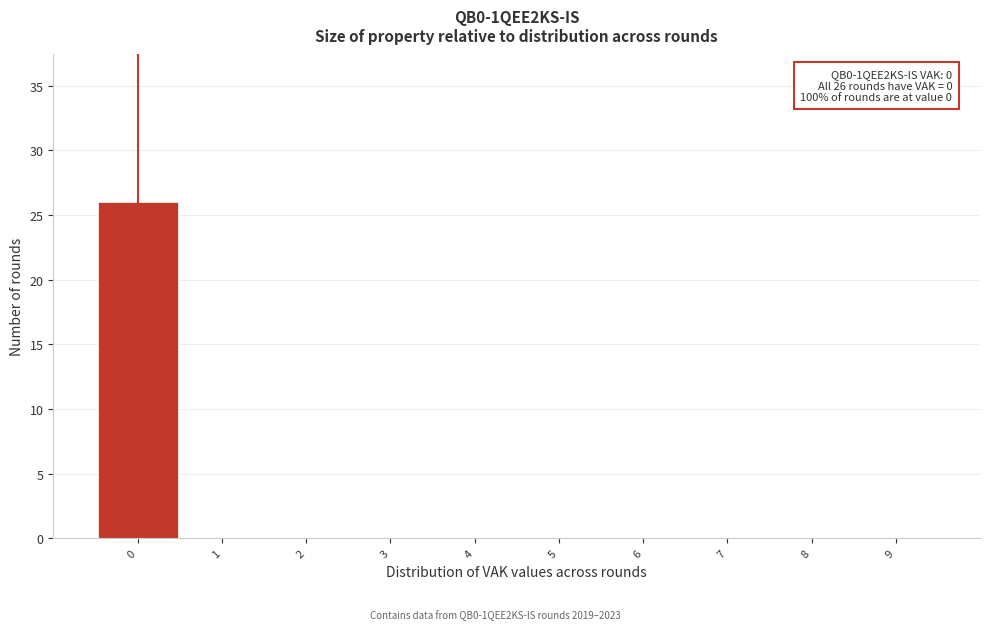

Over which range of the x-axis is the bar tallest?

-0.5 to 0.5